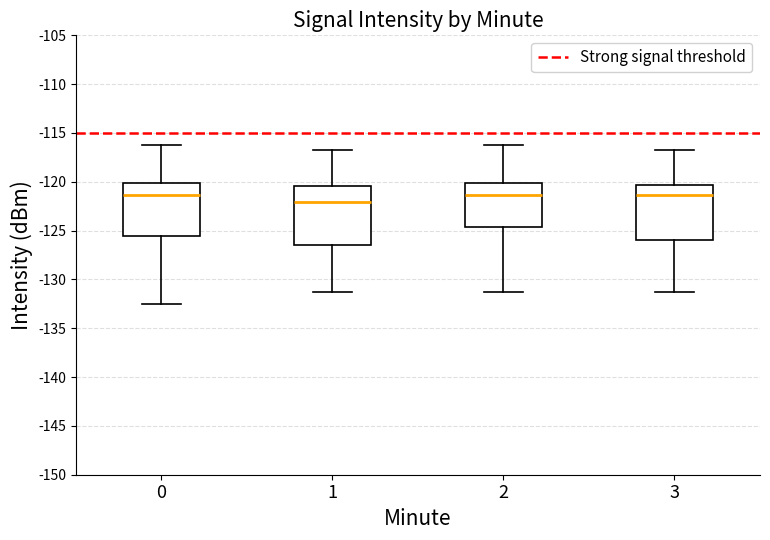

Reading left to right, read every box against the y-axis: the position of its median line, the range the box covers, and the ends of its whiskers. The values are not printed on the chart, so give them approximately, as read against the axis.

0: median -121.5, box -125.5 to -120.0, whiskers -132.5 to -116.0
1: median -122.0, box -126.5 to -120.5, whiskers -131.5 to -117.0
2: median -121.5, box -124.5 to -120.0, whiskers -131.5 to -116.0
3: median -121.5, box -126.0 to -120.5, whiskers -131.5 to -117.0